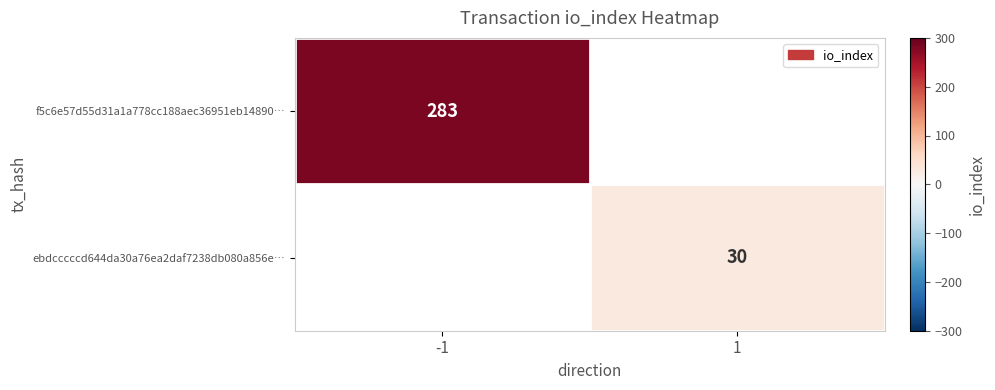

The value of f5c6e57d55d31a1a778cc188aec36951eb14890… at -1 is 488. True or false?

False